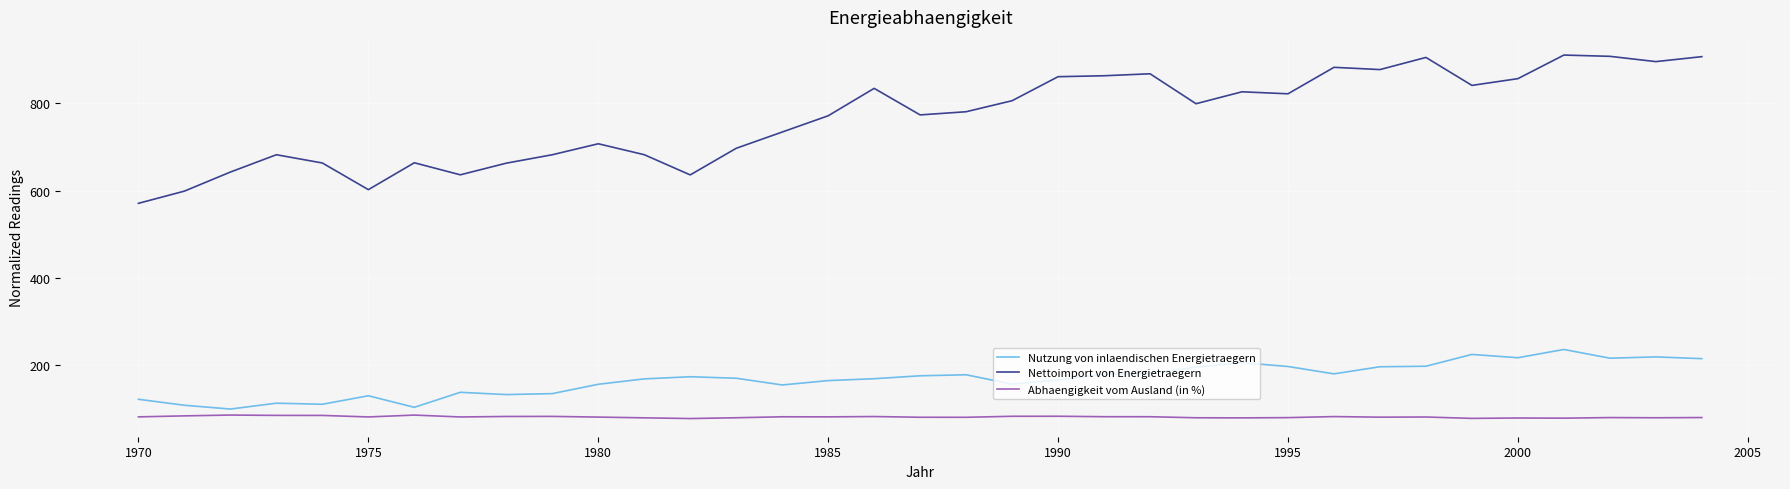

Which series has the widest spread of values?

Nettoimport von Energietraegern